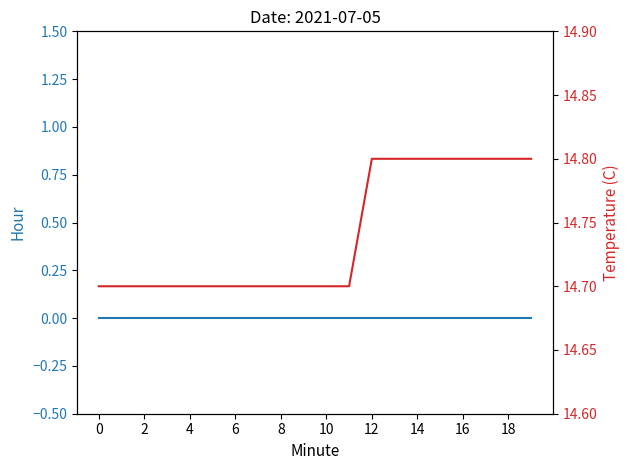

What is the maximum value shown in the chart?

14.8